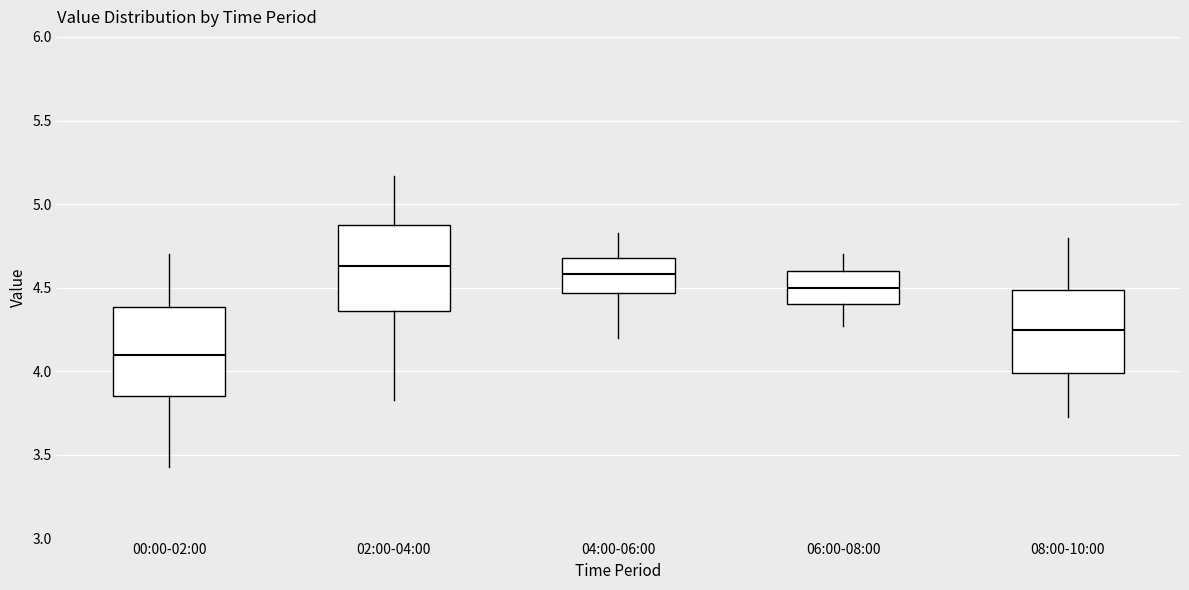

Reading left to right, transcribe this box plot: for each box, give where its median line is, the range the box spans, and where its two whiskers end, as read against the y-axis. The values are not printed on the chart, so give them approximately, as read against the axis.

00:00-02:00: median 4.10, box 3.85 to 4.40, whiskers 3.45 to 4.70
02:00-04:00: median 4.65, box 4.35 to 4.90, whiskers 3.85 to 5.15
04:00-06:00: median 4.60, box 4.45 to 4.70, whiskers 4.20 to 4.85
06:00-08:00: median 4.50, box 4.40 to 4.60, whiskers 4.25 to 4.70
08:00-10:00: median 4.25, box 4.00 to 4.50, whiskers 3.75 to 4.80